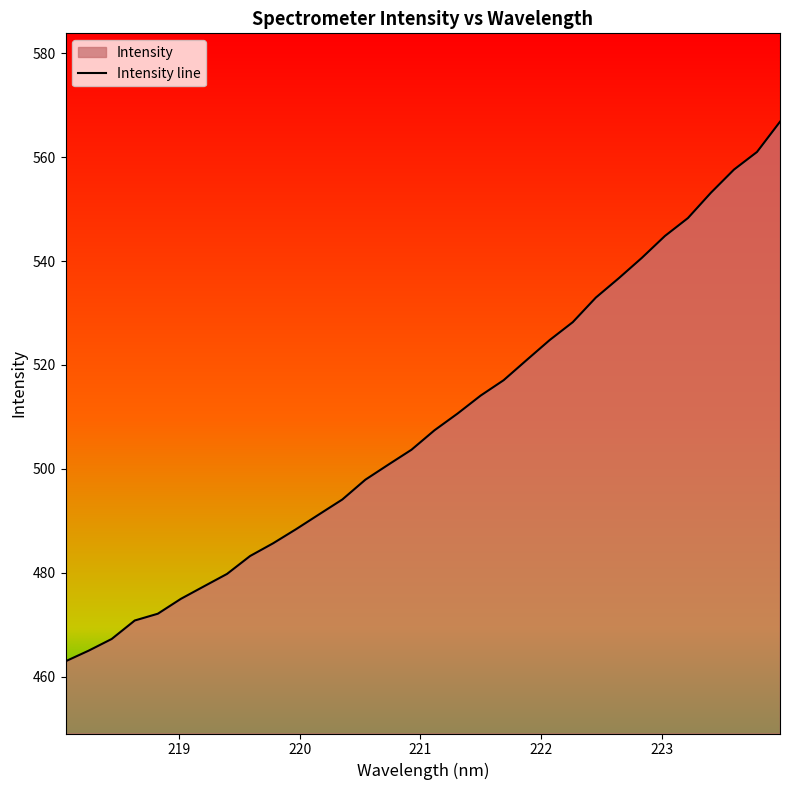

List the labels in order of value, largest first.

223.9802, 223.7895, 223.5987, 223.408, 223.2172, 223.0264, 222.8355, 222.6447, 222.4538, 222.263, 222.0721, 221.8812, 221.6902, 221.4993, 221.3083, 221.1174, 220.9264, 220.7354, 220.5444, 220.3533, 220.1623, 219.9712, 219.7801, 219.589, 219.3979, 219.2067, 219.0156, 218.8244, 218.6332, 218.442, 218.2508, 218.0596